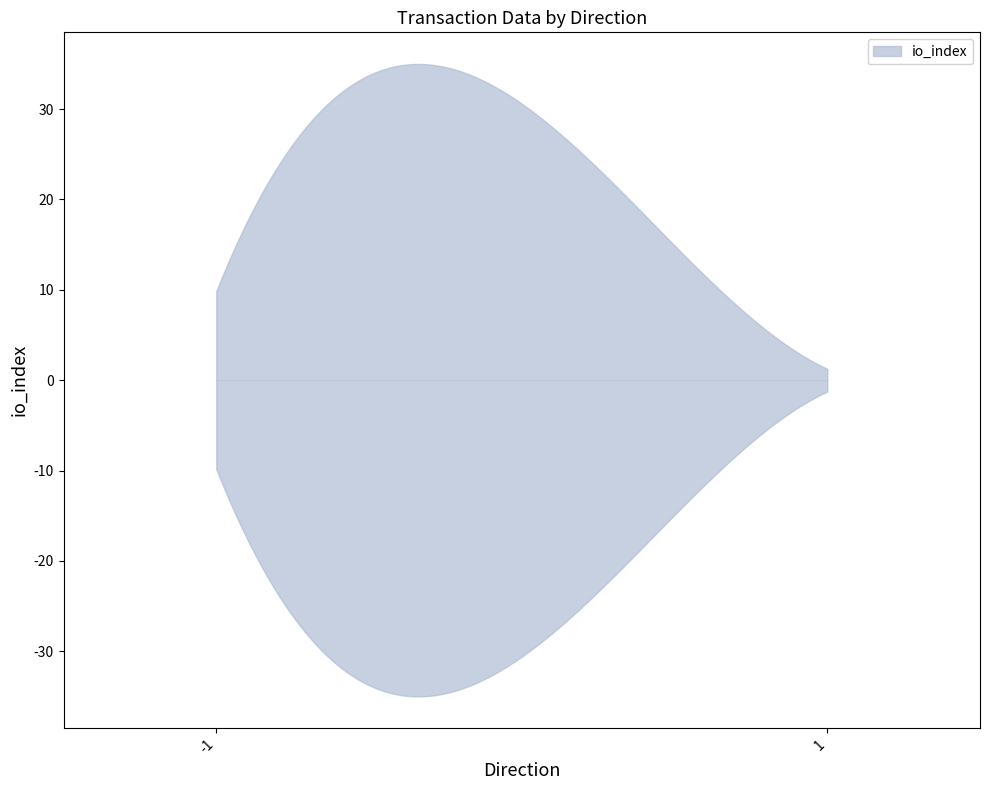

Between -1 and 1, which series saw the biggest shift?

io_index